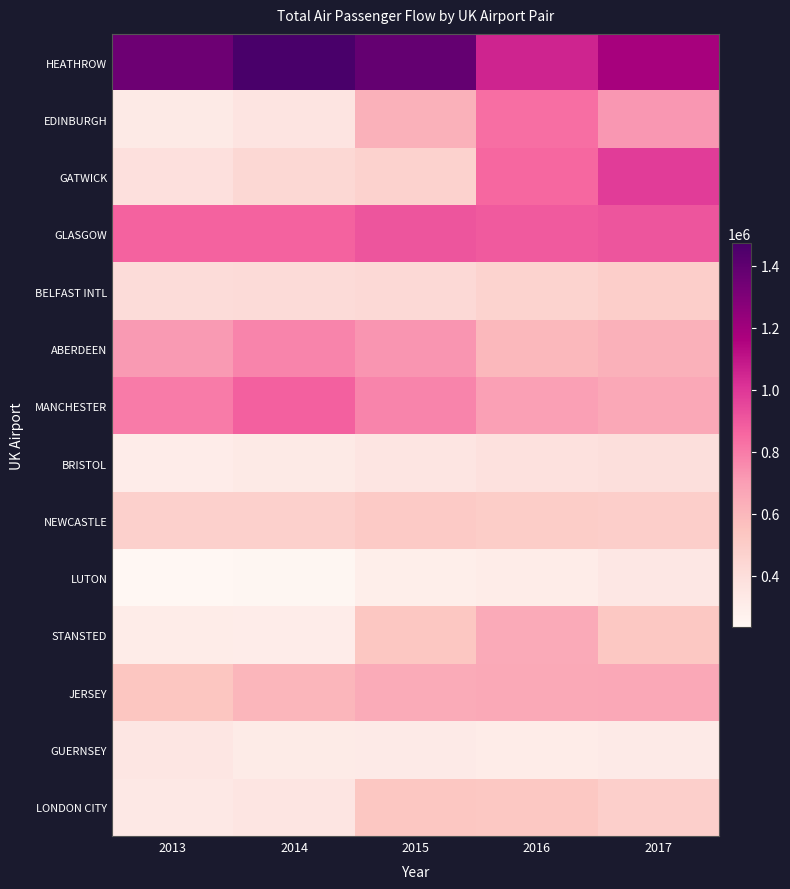

At which category does the chart reach its minimum across all series?

2013